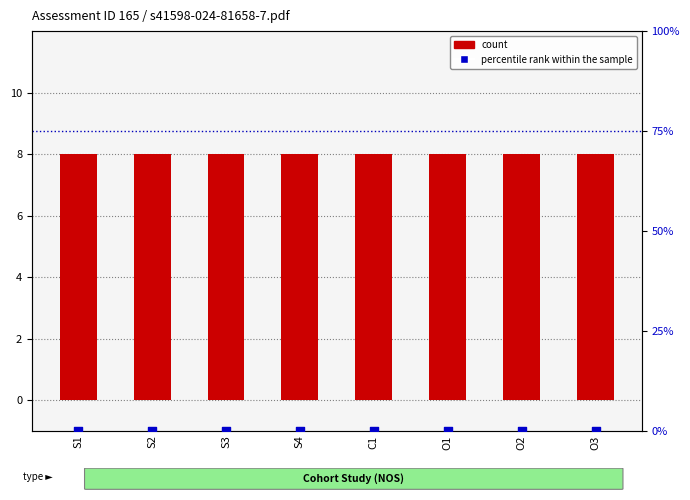

What is the total value across all series at O1?

8